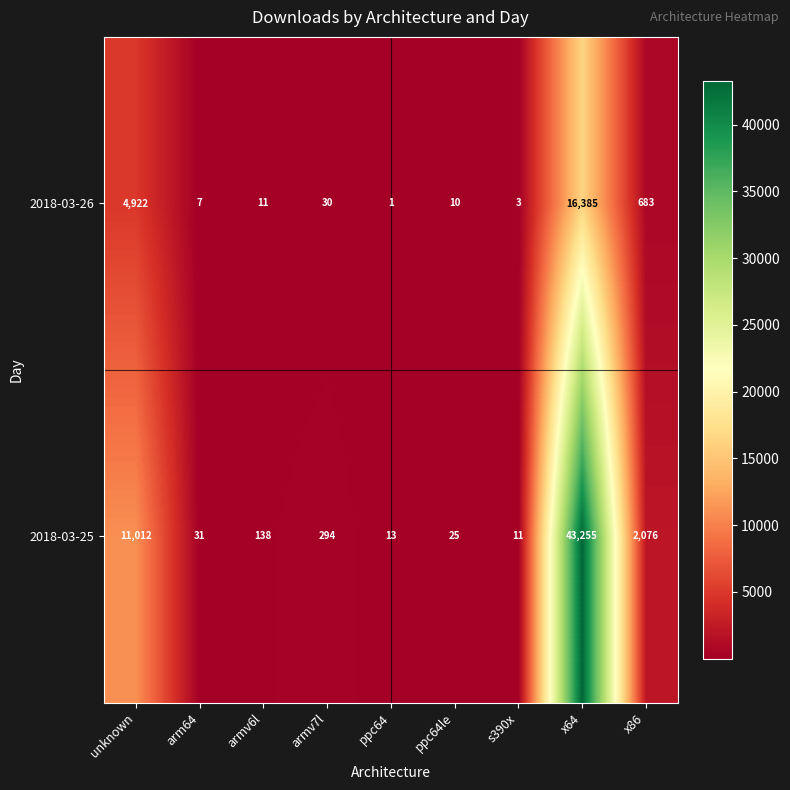

Rank the series by their maximum value, from highest to lowest.

2018-03-25, 2018-03-26